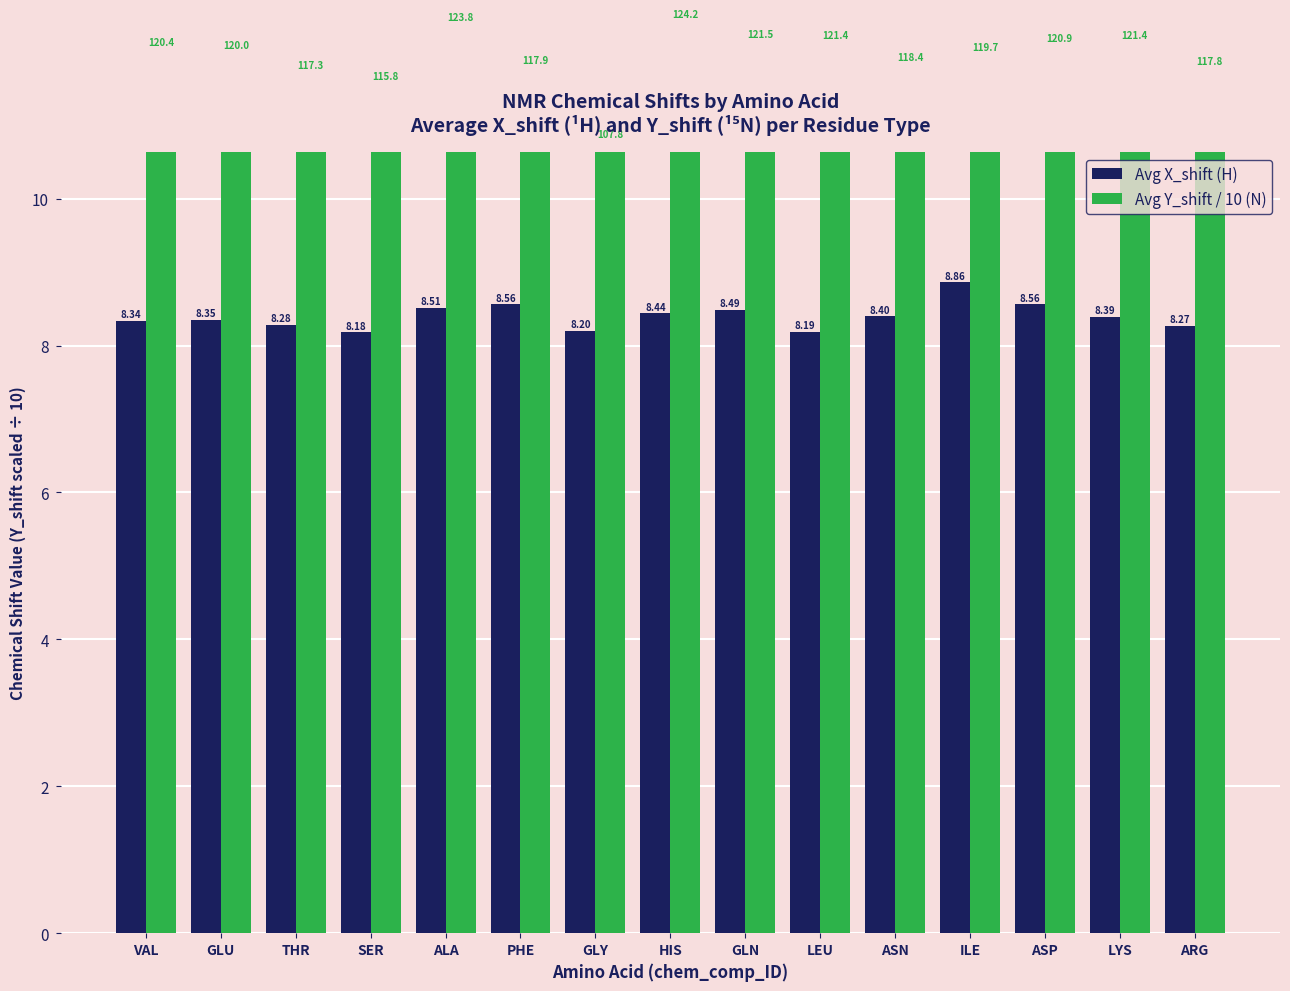

The value of Avg X_shift (H) at GLU is 5.8. True or false?

False